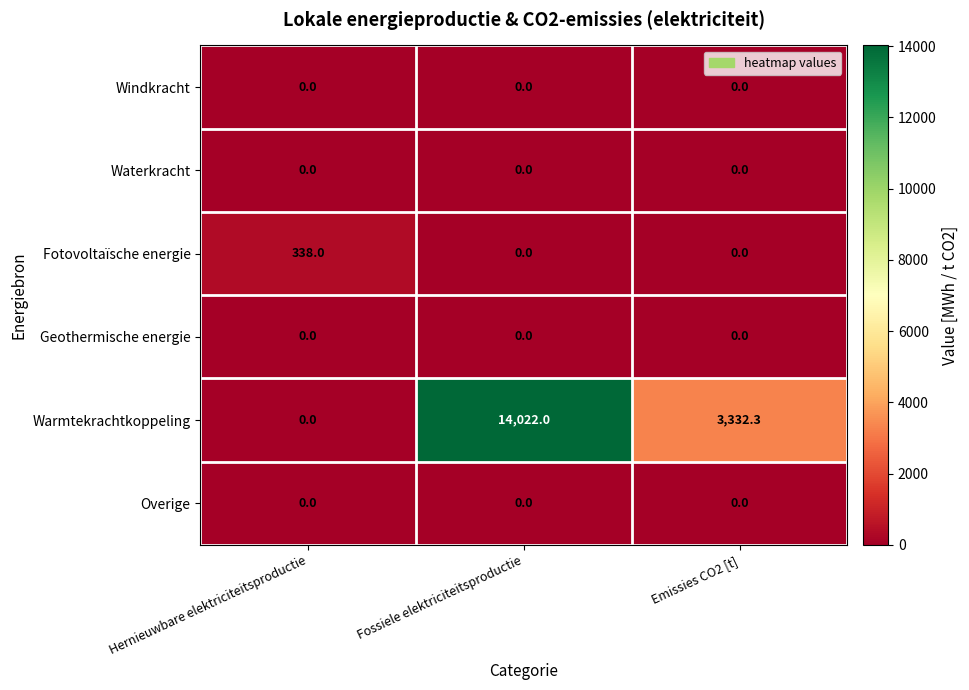

At which category is the sum across all series the highest?

Fossiele elektriciteitsproductie